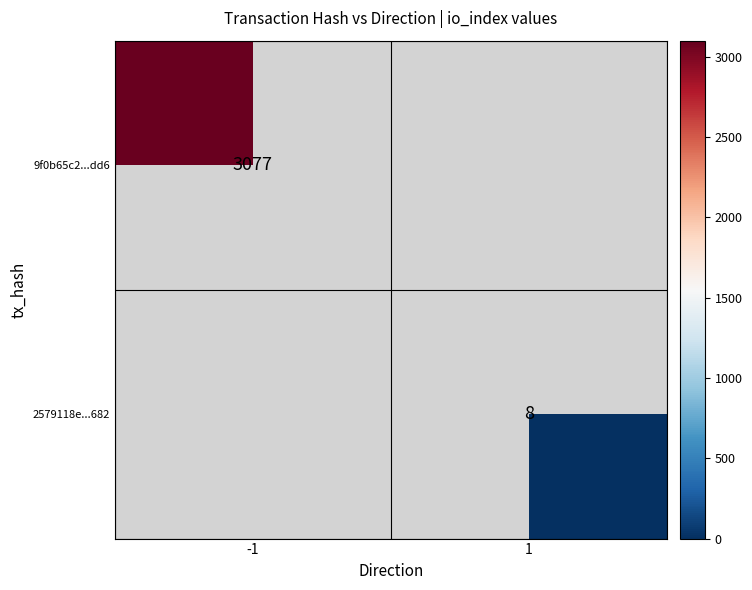

The 9f0b65c2...dd6 series shows 3077 at -1. True or false?

True